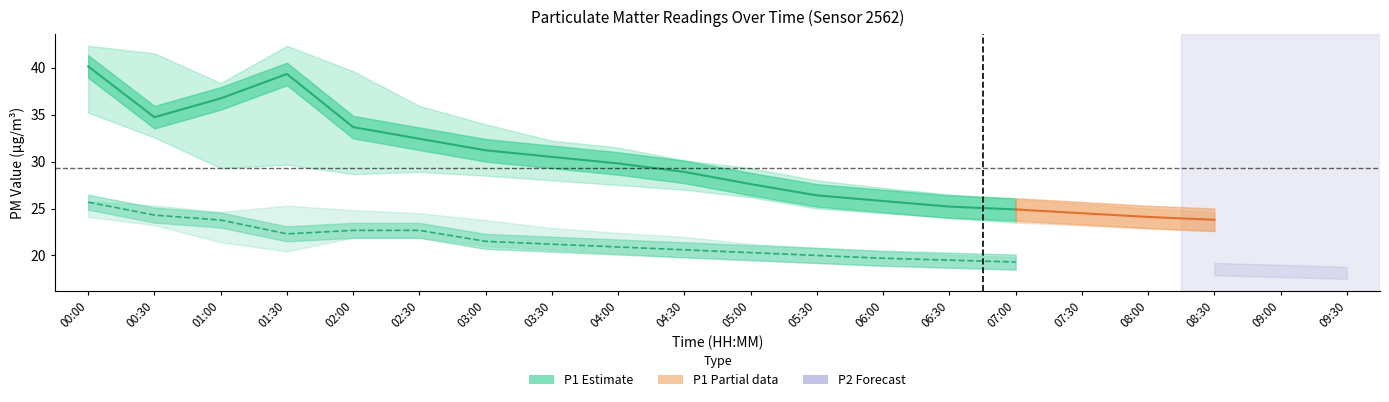

Does the chart have visible grid lines?

No